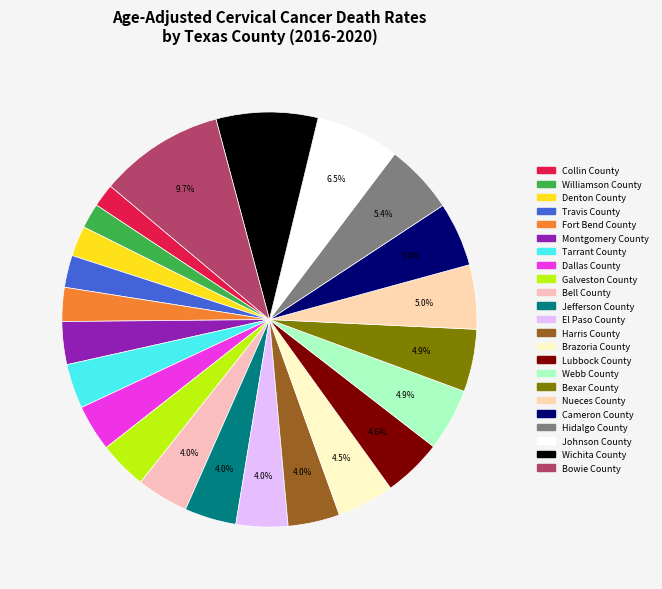

How many segments does this pie chart have?

23